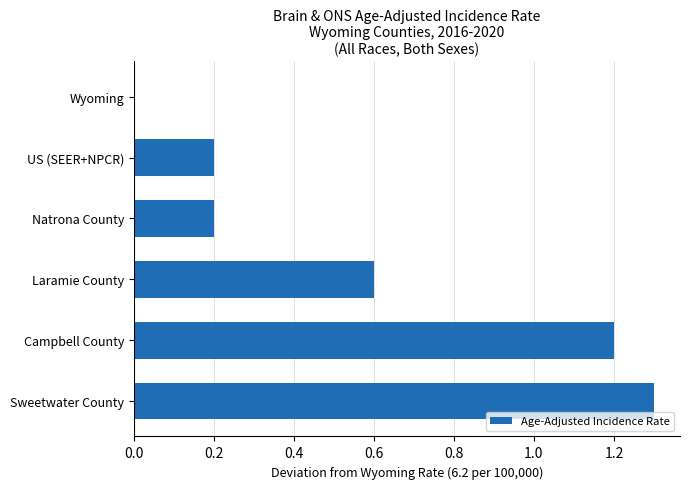

Reading top to bottom, what are all the values shown in this chart?

Wyoming=0.0	US (SEER+NPCR)=0.2	Natrona County=0.2	Laramie County=0.6	Campbell County=1.2	Sweetwater County=1.3